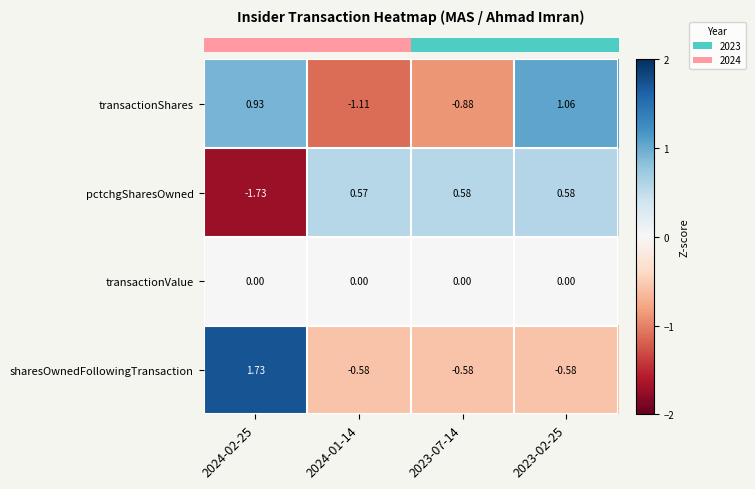

Rank the series by their maximum value, from highest to lowest.

sharesOwnedFollowingTransaction, transactionShares, pctchgSharesOwned, transactionValue